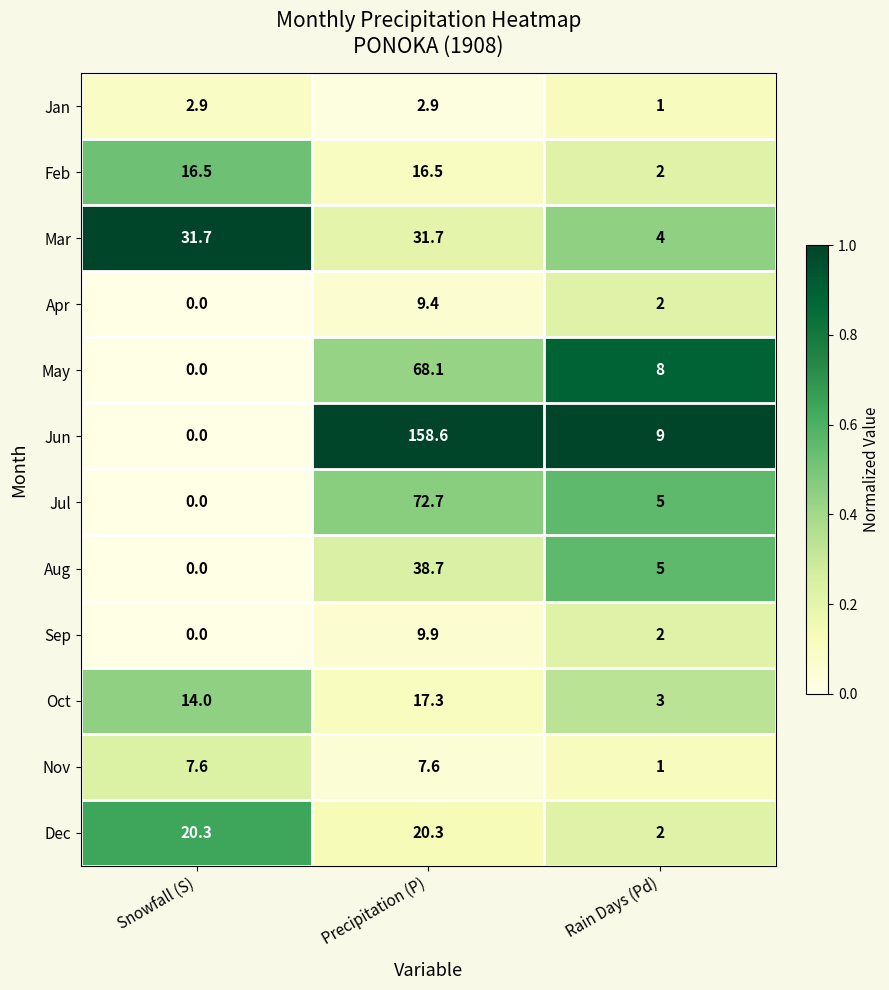

Which series has the largest range (max minus min)?

Jun